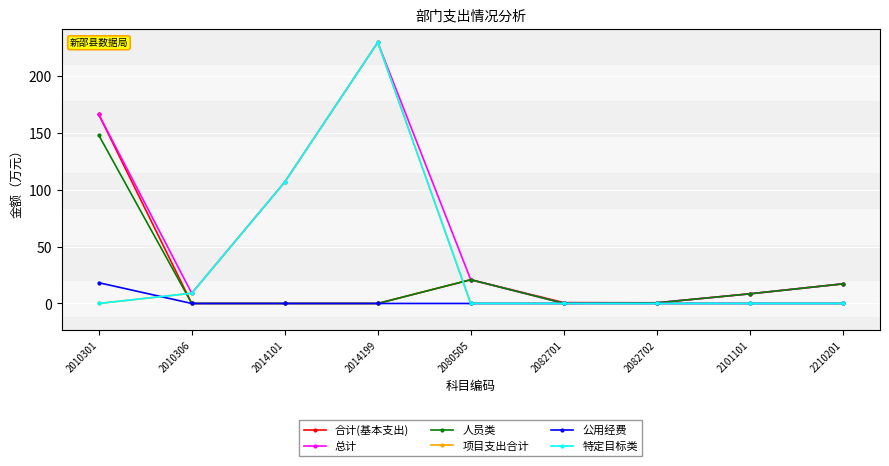

At which category is the sum across all series the highest?

2014199